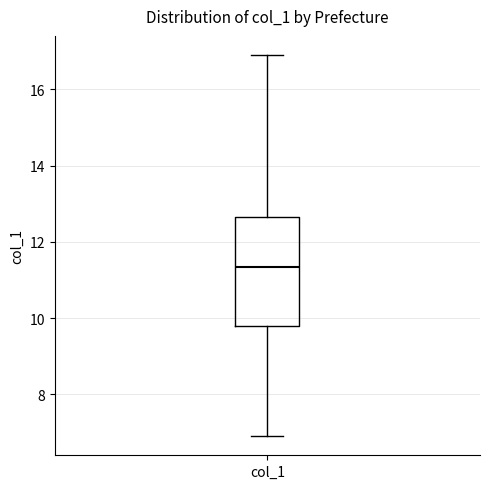

Where is the lower edge of the box for col_1 on the y-axis? The values are not printed on the chart, so give them approximately, as read against the axis.

9.8